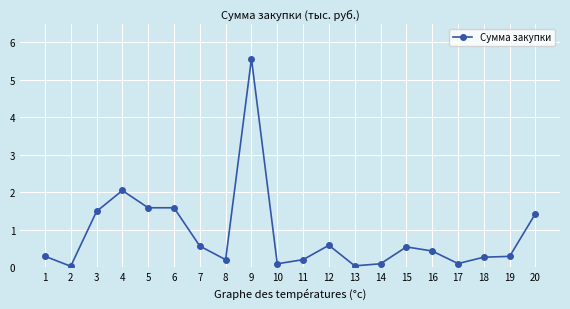

Is this an area chart (filled region under the line)?

No